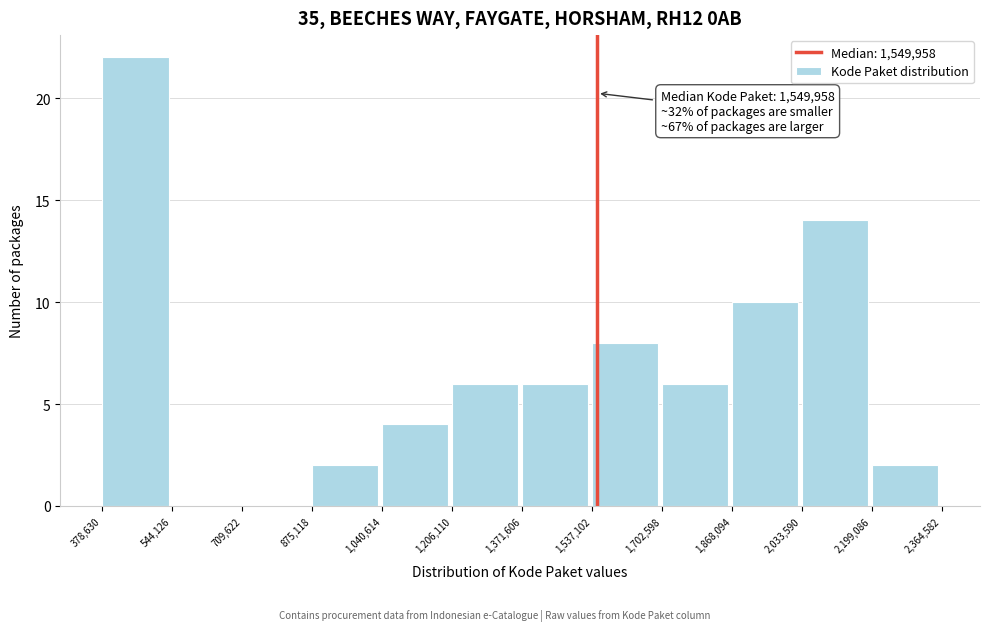

Over which range of the x-axis is the bar tallest?

378,630 to 544,126